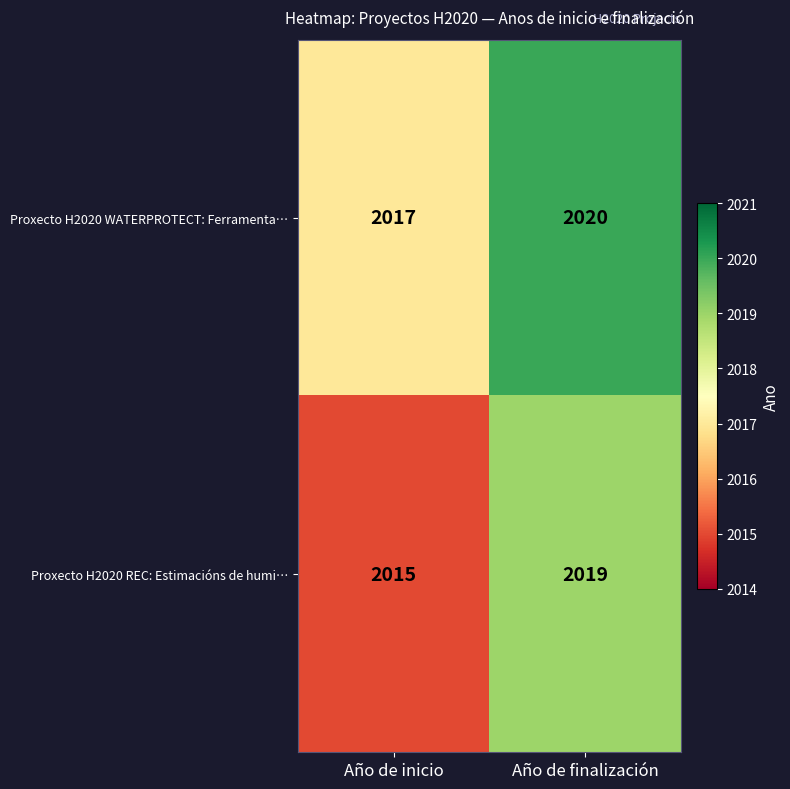

Rank the categories by Proxecto H2020 REC: Estimacións de humi… value from highest to lowest.

Año de finalización, Año de inicio